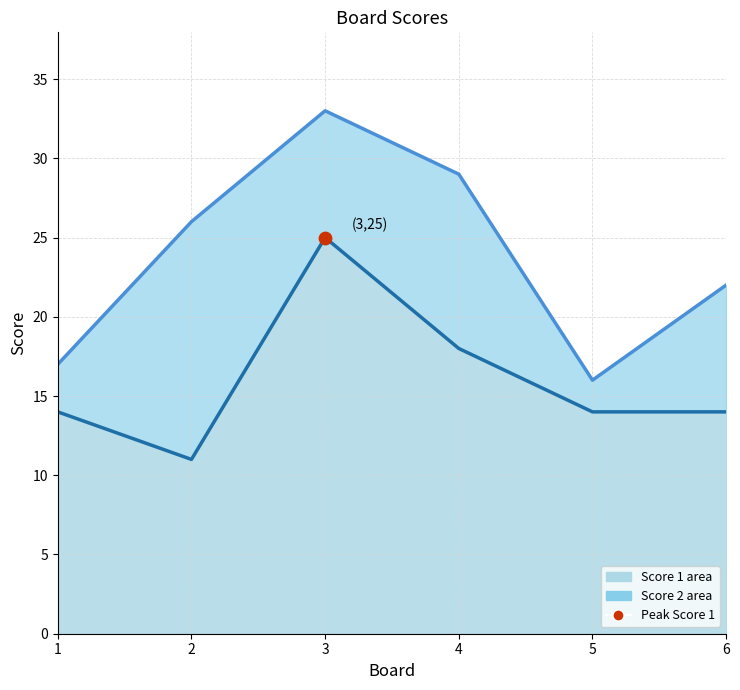

Which series reaches the maximum Y coordinate?

Score 2 line